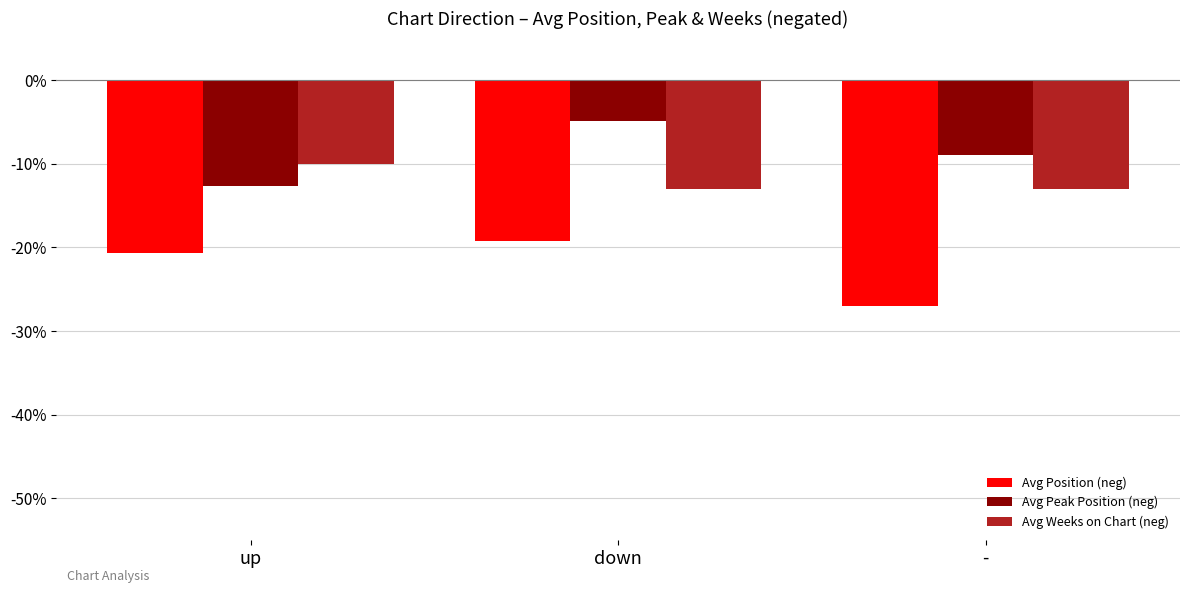

Reading left to right, transcribe all the data shown in this chart.

Avg Position (neg): -20.7	-19.2	-27.0
Avg Peak Position (neg): -12.6	-4.9	-9.0
Avg Weeks on Chart (neg): -10.1	-13.0	-13.0